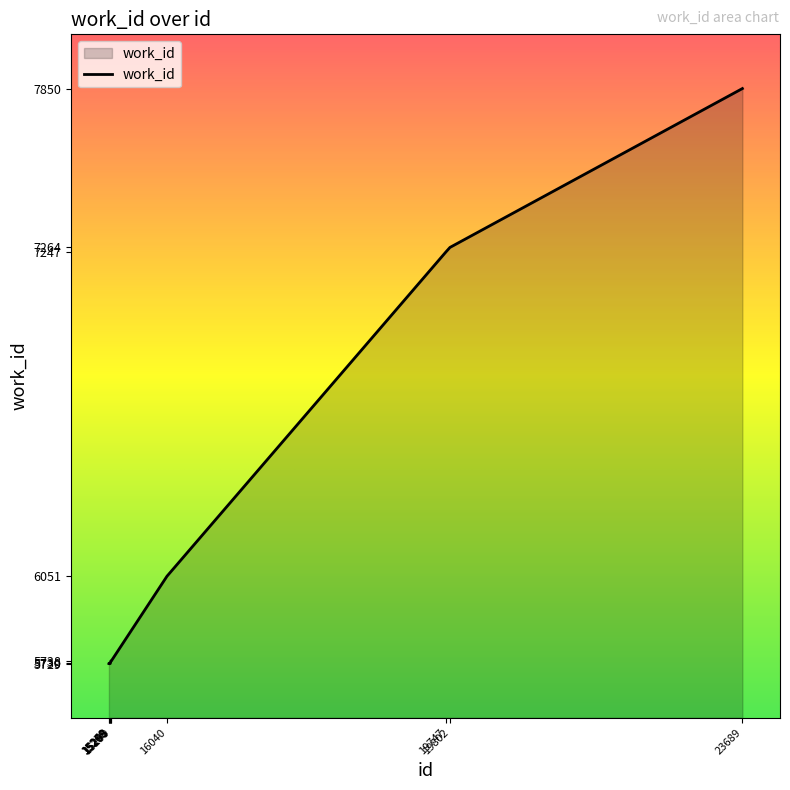

Is it true that the value at 15269 is 1768?

False